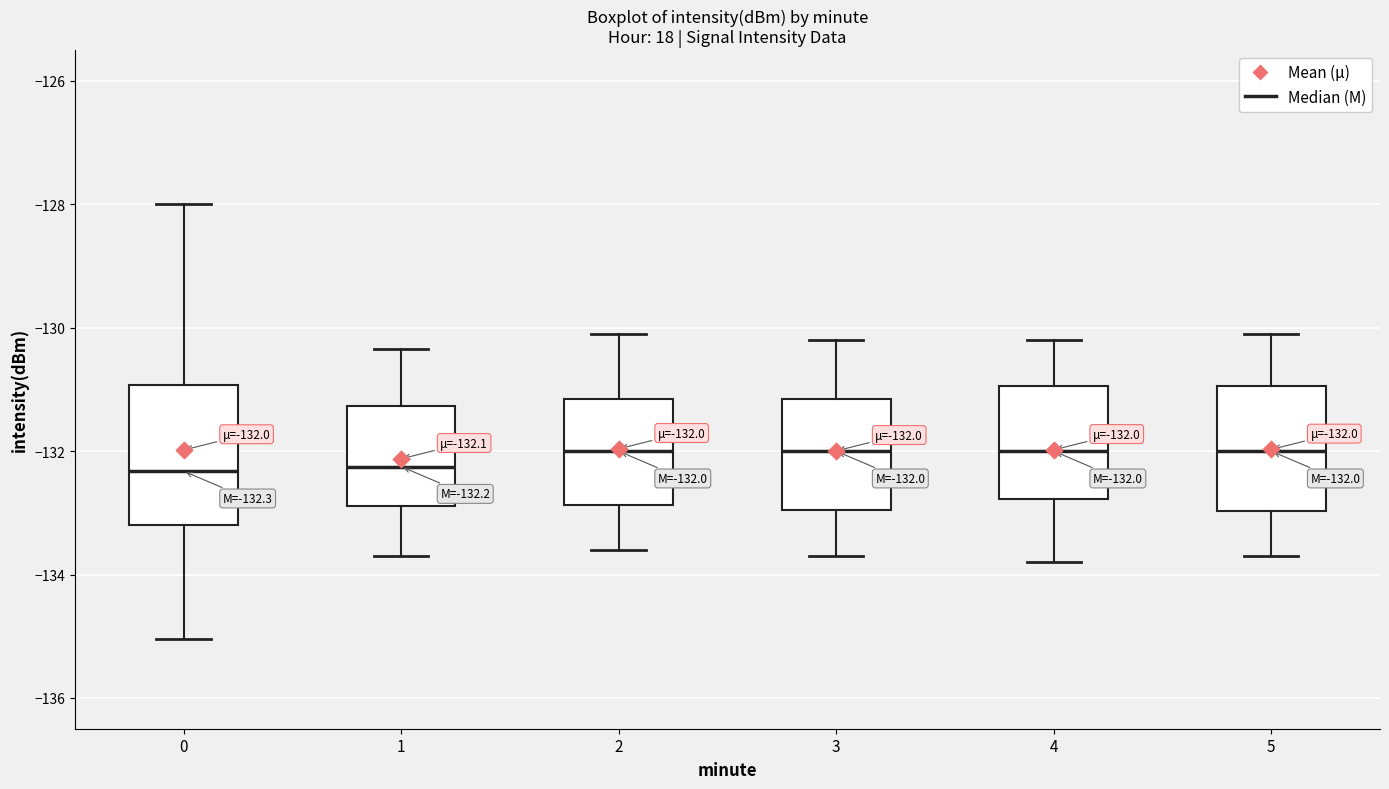

Comparing the boxes themselves (not the whiskers), which one is the tallest?

0